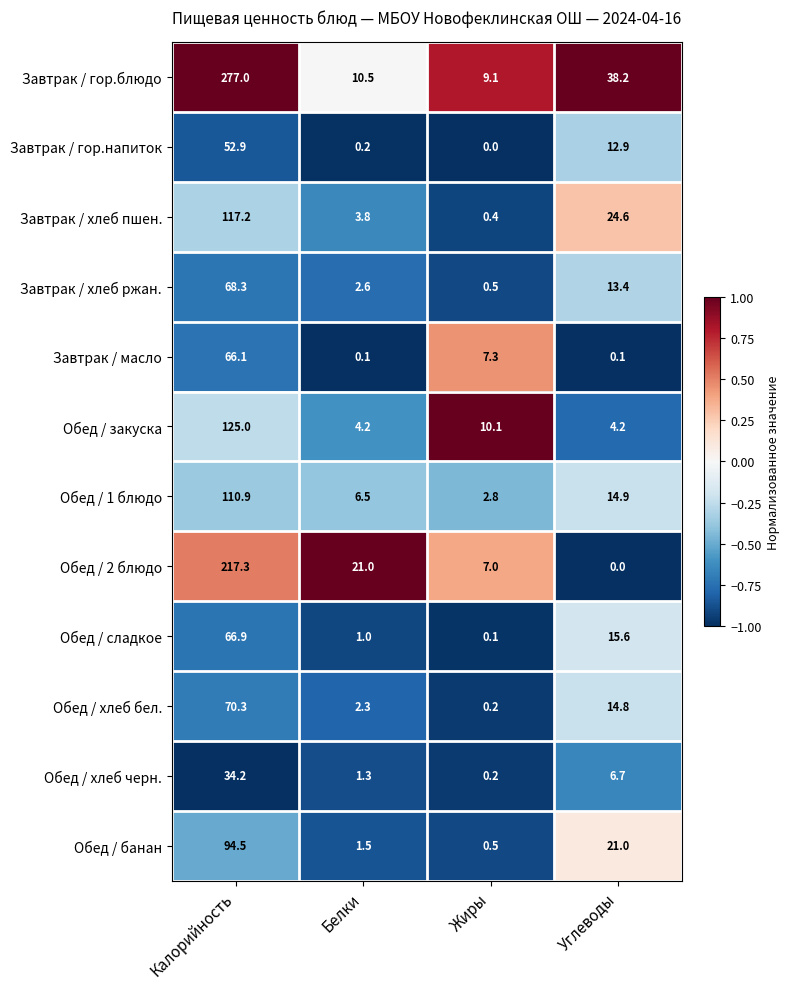

How many values in the Обед / сладкое series exceed 15?

2